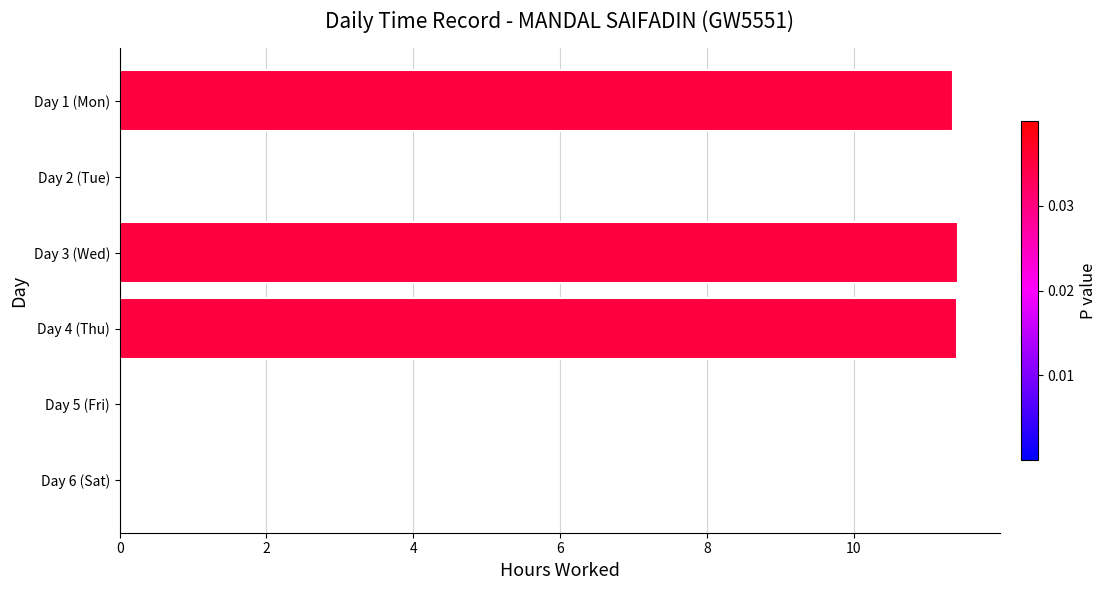

What is the greatest value displayed?

11.4